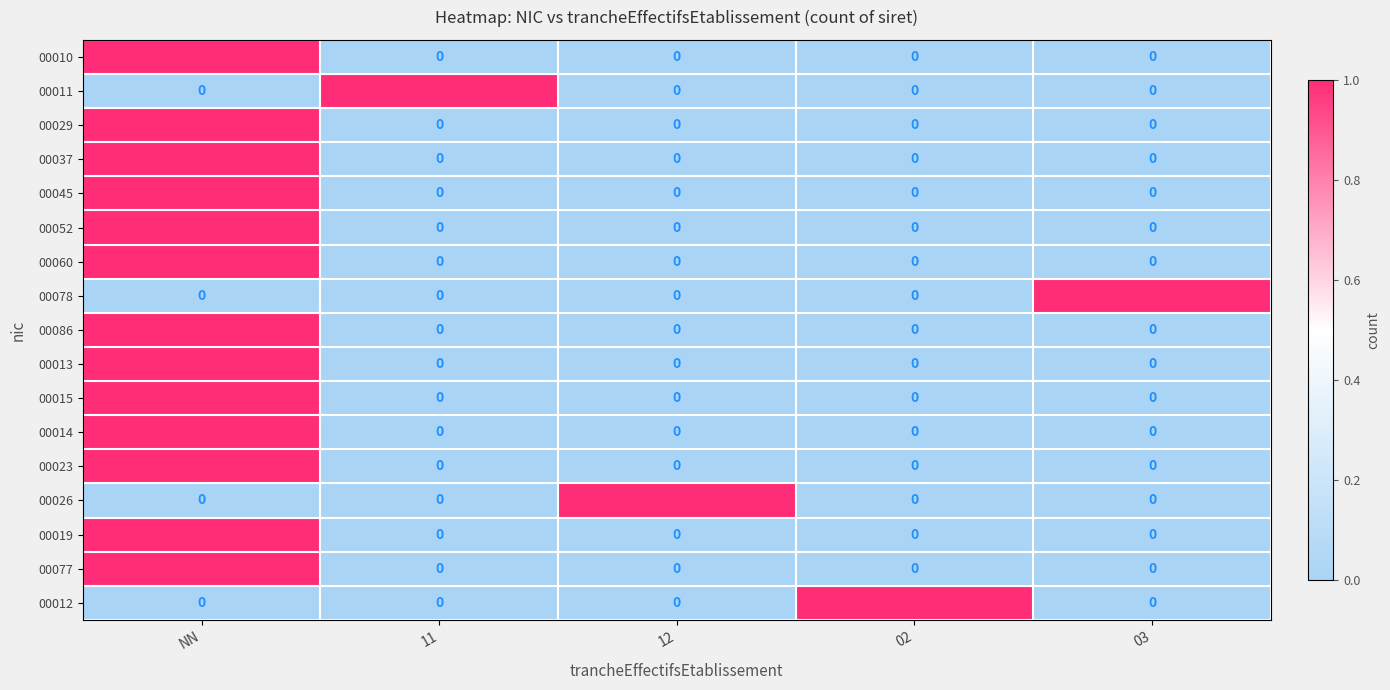

The 00010 series shows 0 at 03. True or false?

True